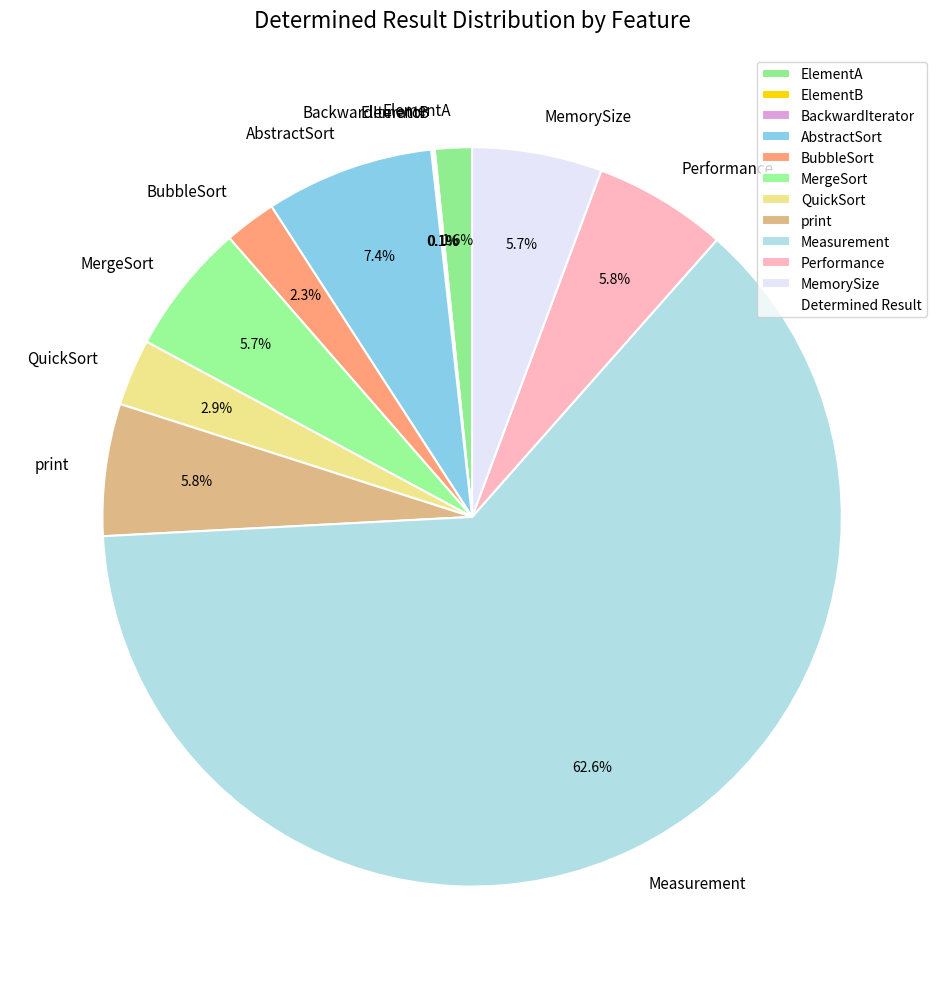

How much of the chart is everything except print?

94.2%